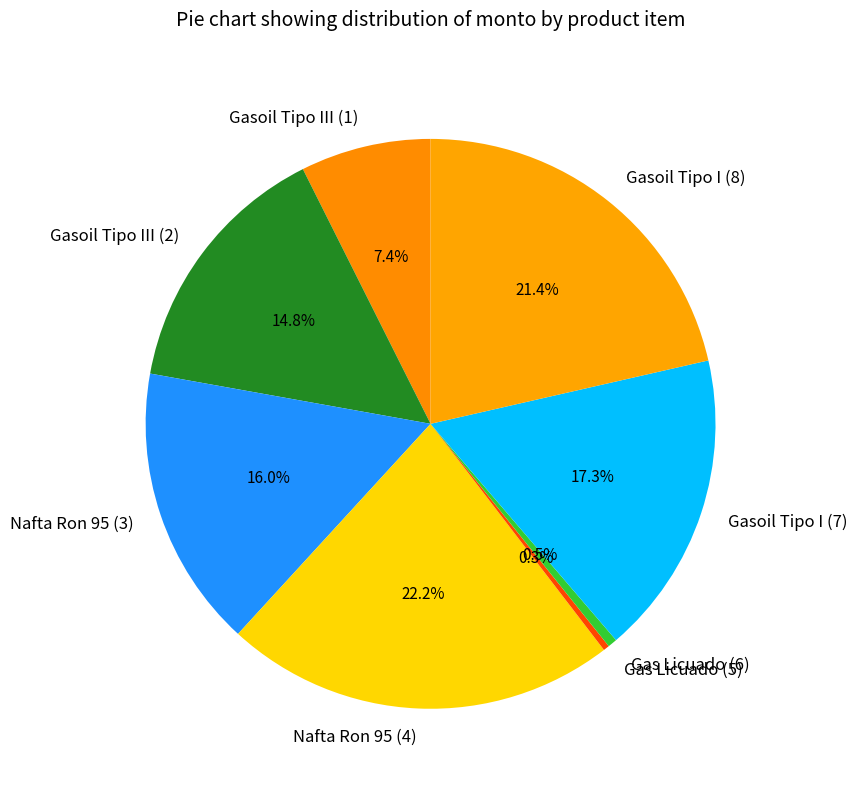

Is it true that Nafta Ron 95 (4) is 11% of the pie?

False